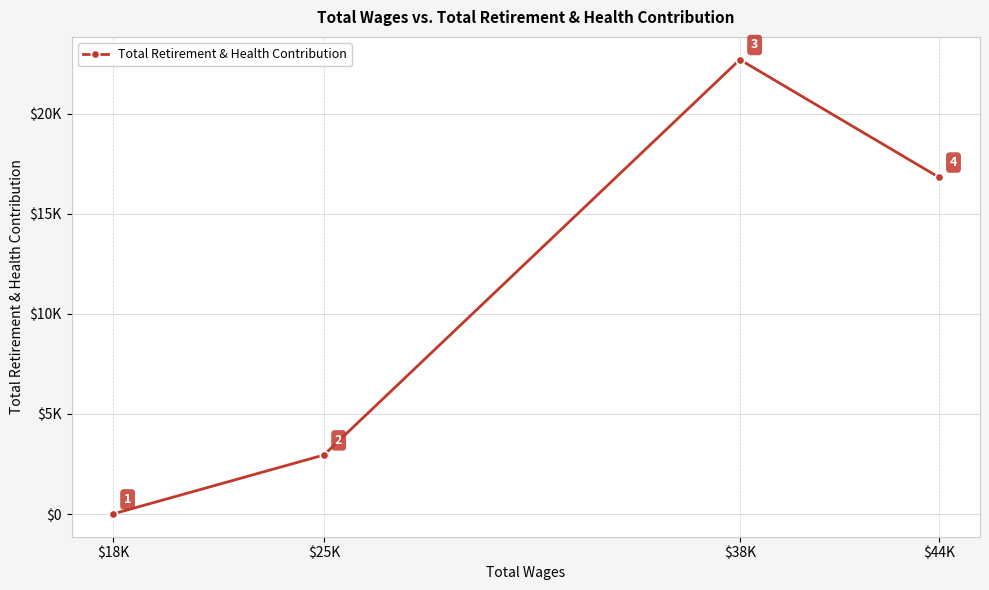

What is the value of the 4th point from the left?

16831